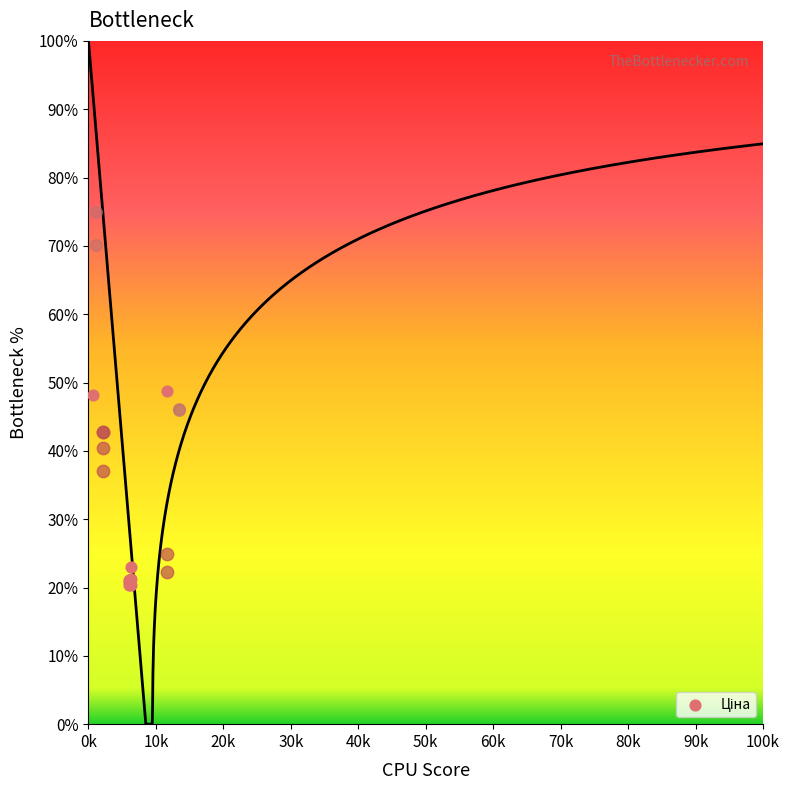

Which has a higher value, 60k or 70k?

70k